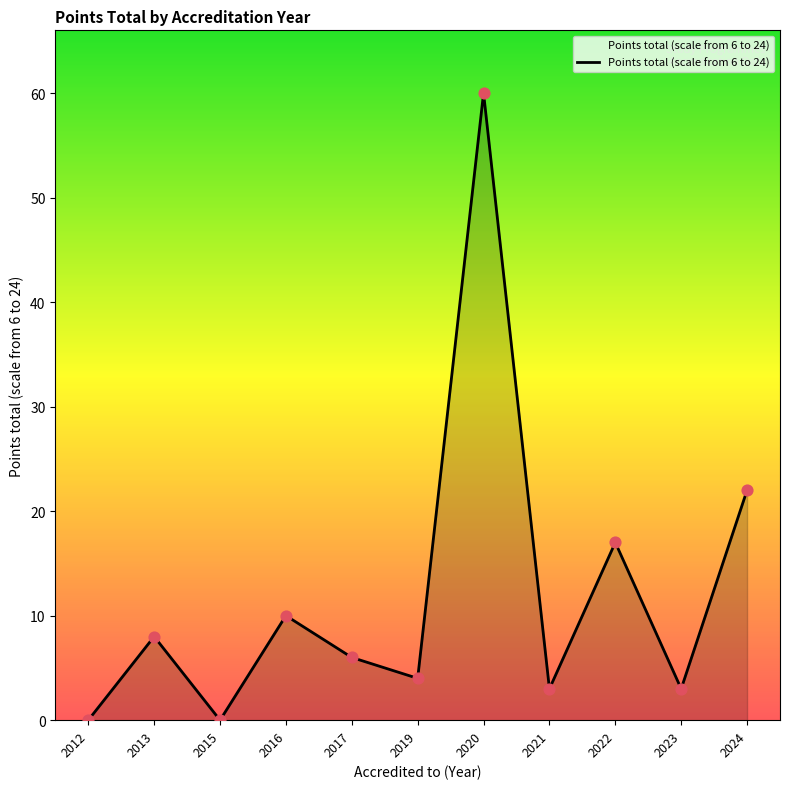

What is the change in value from 2015 to 2020?

+60